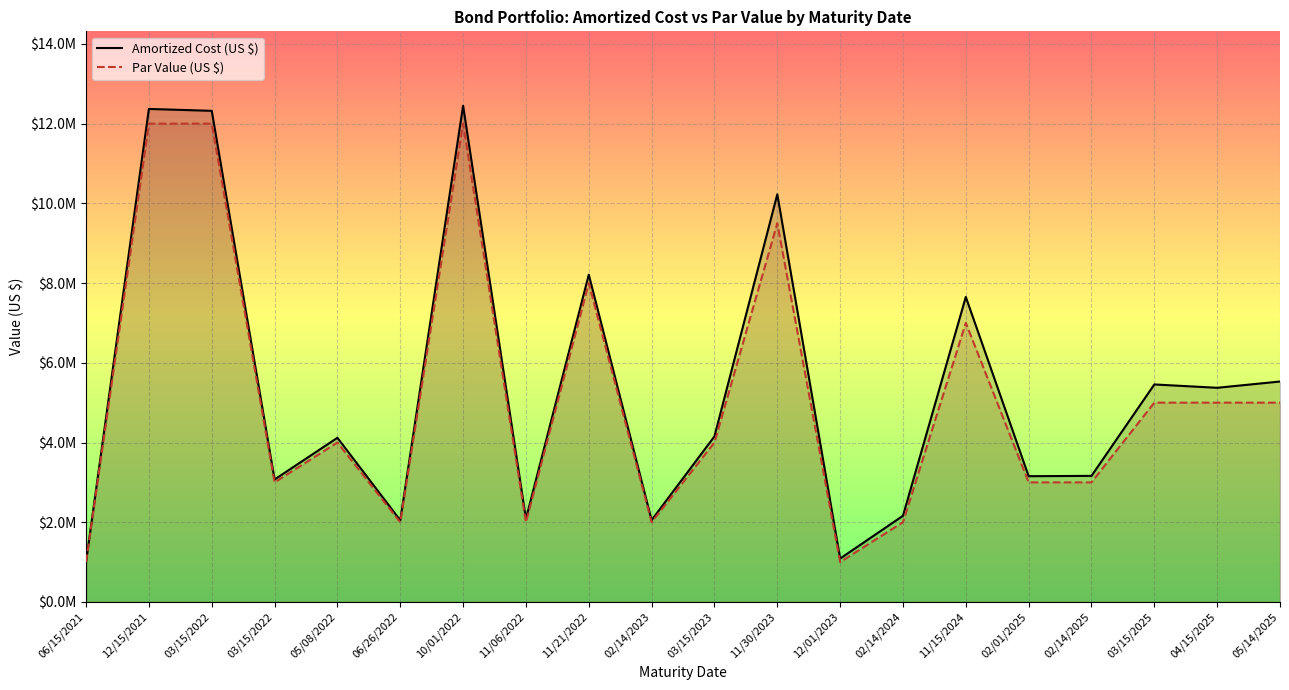

Which has a higher value, 02/14/2024 or 04/15/2025?

04/15/2025